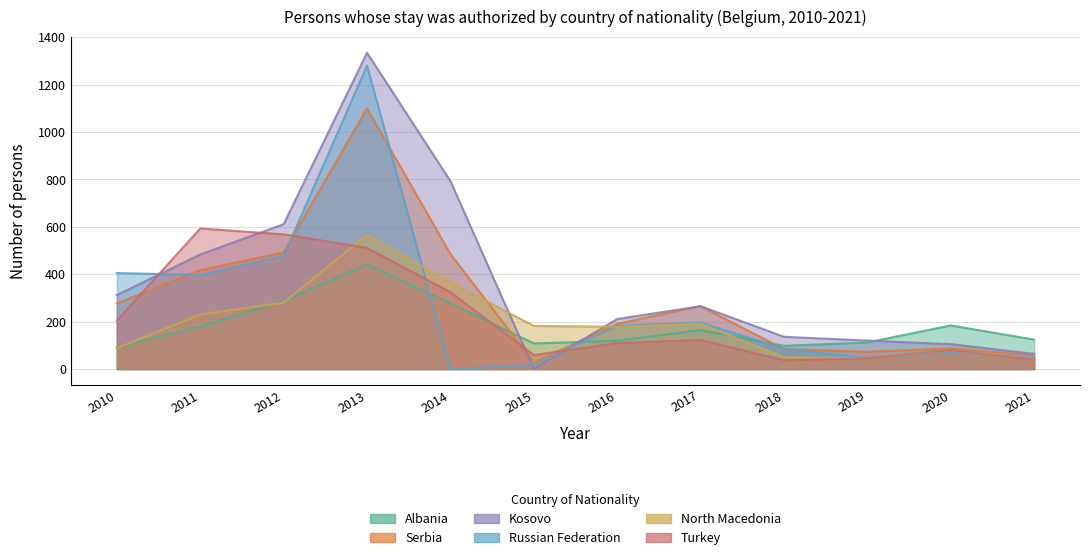

How many interior local peaks does the North Macedonia series have?

3